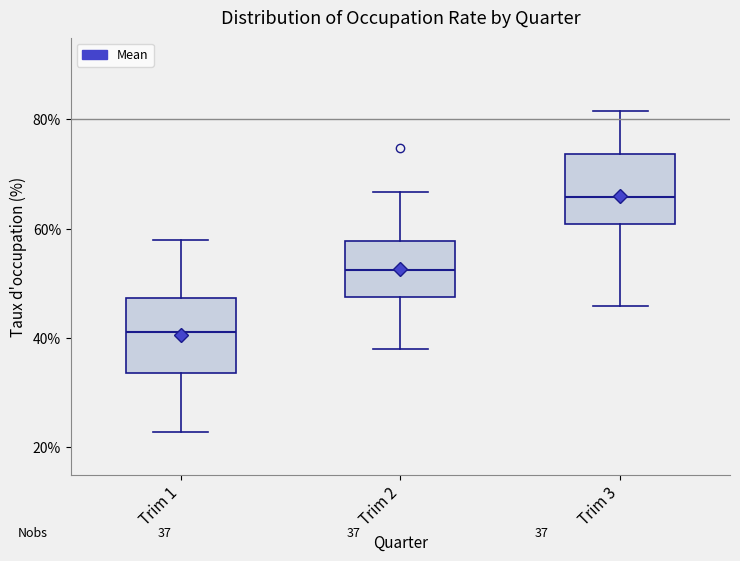

Which box has the highest median line?

Trim 3